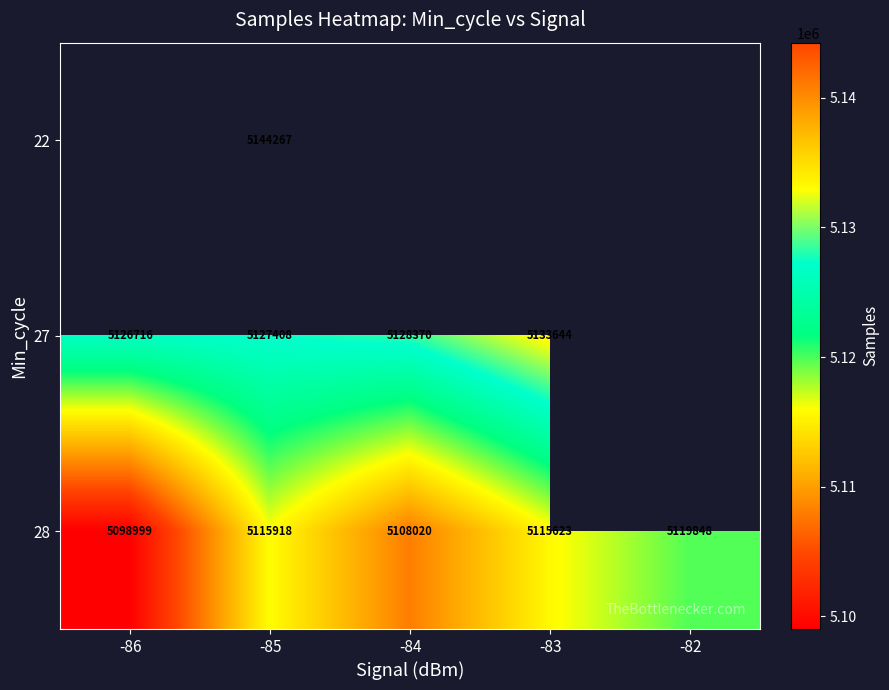

Is it true that 27 equals 5126716 at -86?

True